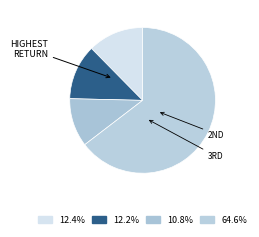

How many segments does this pie chart have?

4